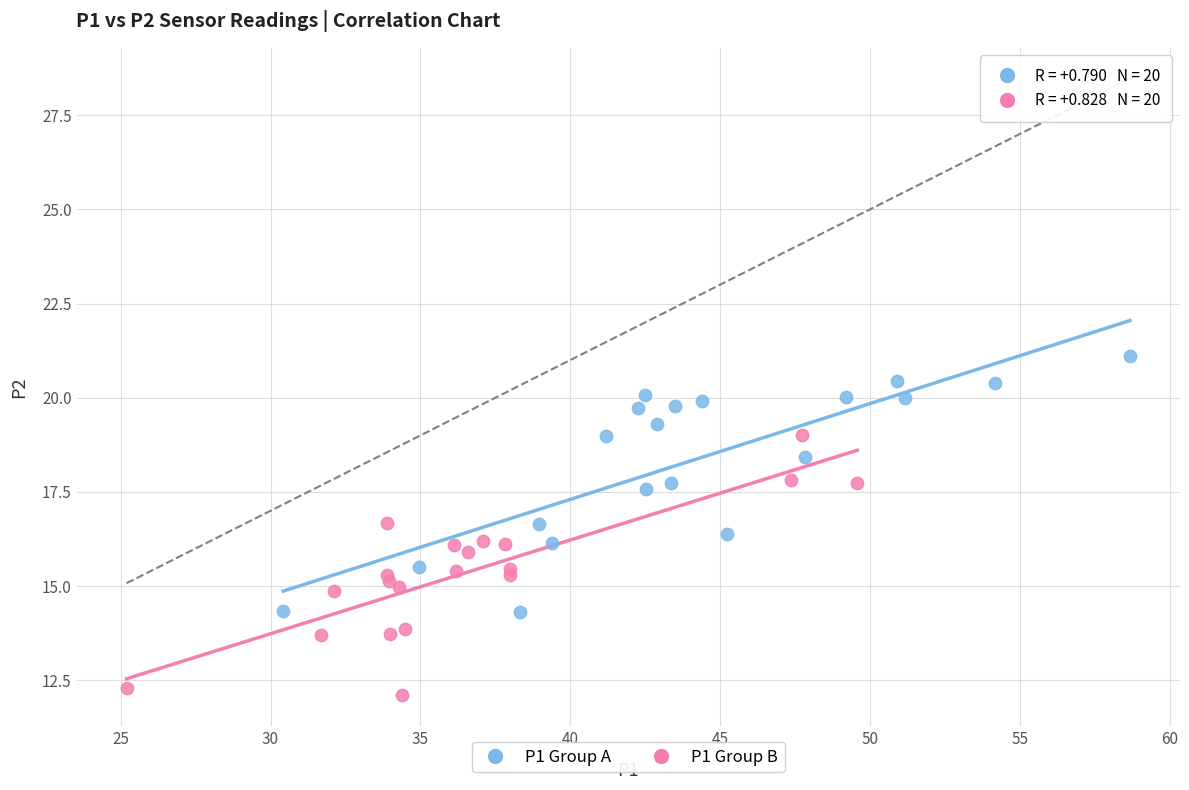

Which series contains the lowest Y value?

P1 Group B